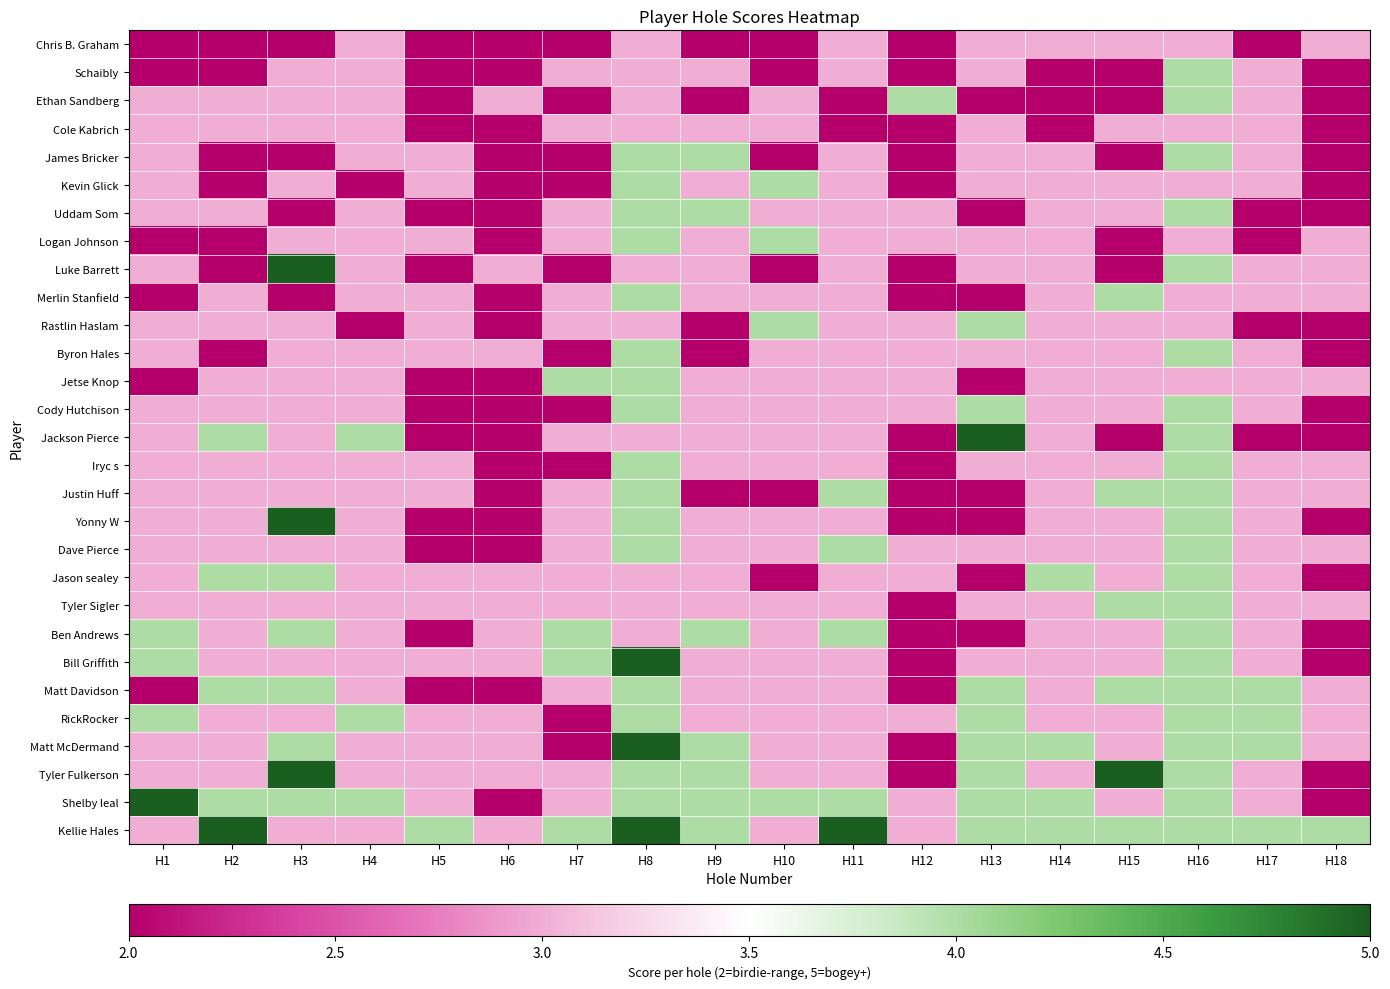

Reading right to left, extract all data points from this chart.

Chris B. Graham: H18=3	H17=2	H16=3	H15=3	H14=3	H13=3	H12=2	H11=3	H10=2	H9=2	H8=3	H7=2	H6=2	H5=2	H4=3	H3=2	H2=2	H1=2
Schaibly: H18=2	H17=3	H16=4	H15=2	H14=2	H13=3	H12=2	H11=3	H10=2	H9=3	H8=3	H7=3	H6=2	H5=2	H4=3	H3=3	H2=2	H1=2
Ethan Sandberg: H18=2	H17=3	H16=4	H15=2	H14=2	H13=2	H12=4	H11=2	H10=3	H9=2	H8=3	H7=2	H6=3	H5=2	H4=3	H3=3	H2=3	H1=3
Cole Kabrich: H18=2	H17=3	H16=3	H15=3	H14=2	H13=3	H12=2	H11=2	H10=3	H9=3	H8=3	H7=3	H6=2	H5=2	H4=3	H3=3	H2=3	H1=3
James Bricker: H18=2	H17=3	H16=4	H15=2	H14=3	H13=3	H12=2	H11=3	H10=2	H9=4	H8=4	H7=2	H6=2	H5=3	H4=3	H3=2	H2=2	H1=3
Kevin Glick: H18=2	H17=3	H16=3	H15=3	H14=3	H13=3	H12=2	H11=3	H10=4	H9=3	H8=4	H7=2	H6=2	H5=3	H4=2	H3=3	H2=2	H1=3
Uddam Som: H18=2	H17=2	H16=4	H15=3	H14=3	H13=2	H12=3	H11=3	H10=3	H9=4	H8=4	H7=3	H6=2	H5=2	H4=3	H3=2	H2=3	H1=3
Logan Johnson: H18=3	H17=2	H16=3	H15=2	H14=3	H13=3	H12=3	H11=3	H10=4	H9=3	H8=4	H7=3	H6=2	H5=3	H4=3	H3=3	H2=2	H1=2
Luke Barrett: H18=3	H17=3	H16=4	H15=2	H14=3	H13=3	H12=2	H11=3	H10=2	H9=3	H8=3	H7=2	H6=3	H5=2	H4=3	H3=5	H2=2	H1=3
Merlin Stanfield: H18=3	H17=3	H16=3	H15=4	H14=3	H13=2	H12=2	H11=3	H10=3	H9=3	H8=4	H7=3	H6=2	H5=3	H4=3	H3=2	H2=3	H1=2
Rastlin Haslam: H18=2	H17=2	H16=3	H15=3	H14=3	H13=4	H12=3	H11=3	H10=4	H9=2	H8=3	H7=3	H6=2	H5=3	H4=2	H3=3	H2=3	H1=3
Byron Hales: H18=2	H17=3	H16=4	H15=3	H14=3	H13=3	H12=3	H11=3	H10=3	H9=2	H8=4	H7=2	H6=3	H5=3	H4=3	H3=3	H2=2	H1=3
Jetse Knop: H18=3	H17=3	H16=3	H15=3	H14=3	H13=2	H12=3	H11=3	H10=3	H9=3	H8=4	H7=4	H6=2	H5=2	H4=3	H3=3	H2=3	H1=2
Cody Hutchison: H18=2	H17=3	H16=4	H15=3	H14=3	H13=4	H12=3	H11=3	H10=3	H9=3	H8=4	H7=2	H6=2	H5=2	H4=3	H3=3	H2=3	H1=3
Jackson Pierce: H18=2	H17=2	H16=4	H15=2	H14=3	H13=5	H12=2	H11=3	H10=3	H9=3	H8=3	H7=3	H6=2	H5=2	H4=4	H3=3	H2=4	H1=3
Iryc s: H18=3	H17=3	H16=4	H15=3	H14=3	H13=3	H12=2	H11=3	H10=3	H9=3	H8=4	H7=2	H6=2	H5=3	H4=3	H3=3	H2=3	H1=3
Justin Huff: H18=3	H17=3	H16=4	H15=4	H14=3	H13=2	H12=2	H11=4	H10=2	H9=2	H8=4	H7=3	H6=2	H5=3	H4=3	H3=3	H2=3	H1=3
Yonny W: H18=2	H17=3	H16=4	H15=3	H14=3	H13=2	H12=2	H11=3	H10=3	H9=3	H8=4	H7=3	H6=2	H5=2	H4=3	H3=5	H2=3	H1=3
Dave Pierce: H18=3	H17=3	H16=4	H15=3	H14=3	H13=3	H12=3	H11=4	H10=3	H9=3	H8=4	H7=3	H6=2	H5=2	H4=3	H3=3	H2=3	H1=3
Jason sealey: H18=2	H17=3	H16=4	H15=3	H14=4	H13=2	H12=3	H11=3	H10=2	H9=3	H8=3	H7=3	H6=3	H5=3	H4=3	H3=4	H2=4	H1=3
Tyler Sigler: H18=3	H17=3	H16=4	H15=4	H14=3	H13=3	H12=2	H11=3	H10=3	H9=3	H8=3	H7=3	H6=3	H5=3	H4=3	H3=3	H2=3	H1=3
Ben Andrews: H18=2	H17=3	H16=4	H15=3	H14=3	H13=2	H12=2	H11=4	H10=3	H9=4	H8=3	H7=4	H6=3	H5=2	H4=3	H3=4	H2=3	H1=4
Bill Griffith: H18=2	H17=3	H16=4	H15=3	H14=3	H13=3	H12=2	H11=3	H10=3	H9=3	H8=5	H7=4	H6=3	H5=3	H4=3	H3=3	H2=3	H1=4
Matt Davidson: H18=3	H17=4	H16=4	H15=4	H14=3	H13=4	H12=2	H11=3	H10=3	H9=3	H8=4	H7=3	H6=2	H5=2	H4=3	H3=4	H2=4	H1=2
RickRocker: H18=3	H17=4	H16=4	H15=3	H14=3	H13=4	H12=3	H11=3	H10=3	H9=3	H8=4	H7=2	H6=3	H5=3	H4=4	H3=3	H2=3	H1=4
Matt McDermand: H18=3	H17=4	H16=4	H15=3	H14=4	H13=4	H12=2	H11=3	H10=3	H9=4	H8=5	H7=2	H6=3	H5=3	H4=3	H3=4	H2=3	H1=3
Tyler Fulkerson: H18=2	H17=3	H16=4	H15=5	H14=3	H13=4	H12=2	H11=3	H10=3	H9=4	H8=4	H7=3	H6=3	H5=3	H4=3	H3=5	H2=3	H1=3
Shelby leal: H18=2	H17=3	H16=4	H15=3	H14=4	H13=4	H12=3	H11=4	H10=4	H9=4	H8=4	H7=3	H6=2	H5=3	H4=4	H3=4	H2=4	H1=5
Kellie Hales: H18=4	H17=4	H16=4	H15=4	H14=4	H13=4	H12=3	H11=5	H10=3	H9=4	H8=5	H7=4	H6=3	H5=4	H4=3	H3=3	H2=5	H1=3